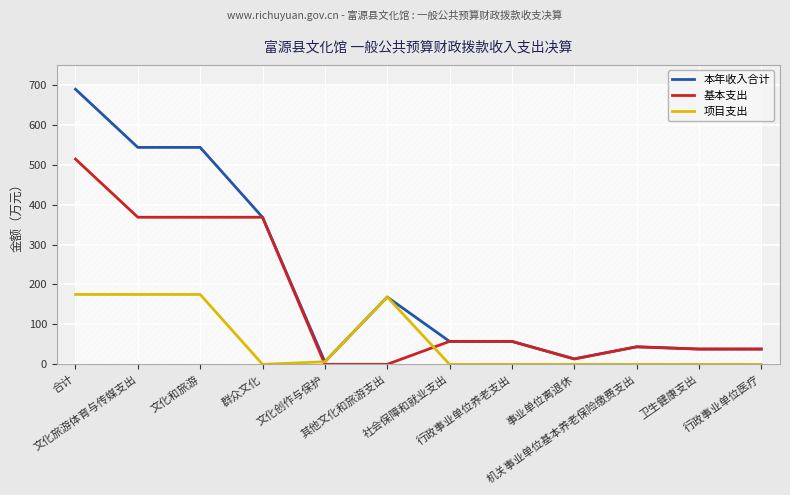

What position from the right is 合计?

12